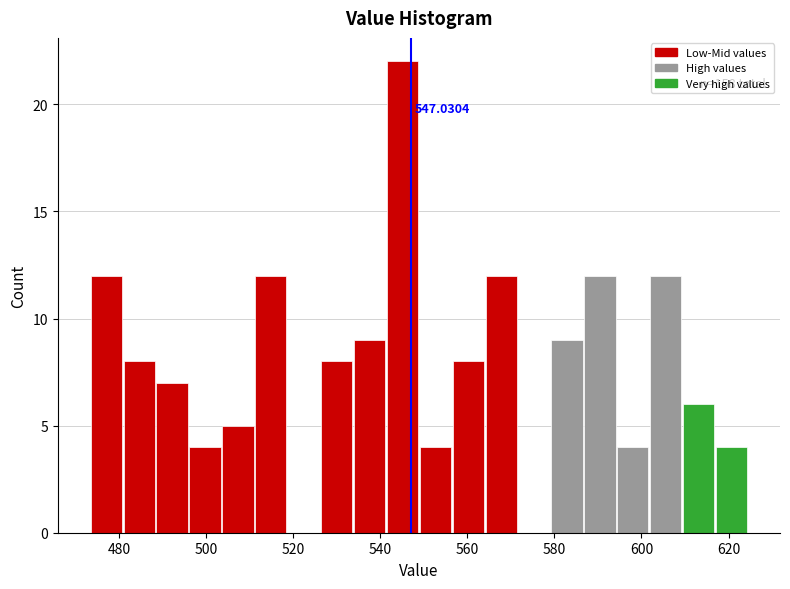

Read against the x-axis, roughly where is the centre of the tallest bar?

546